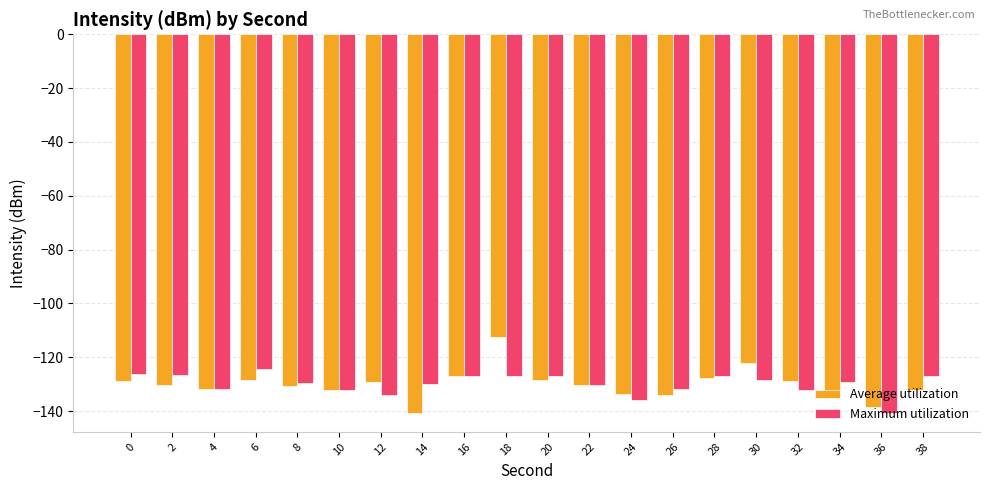

Between 8 and 28, which series saw the biggest shift?

Average utilization